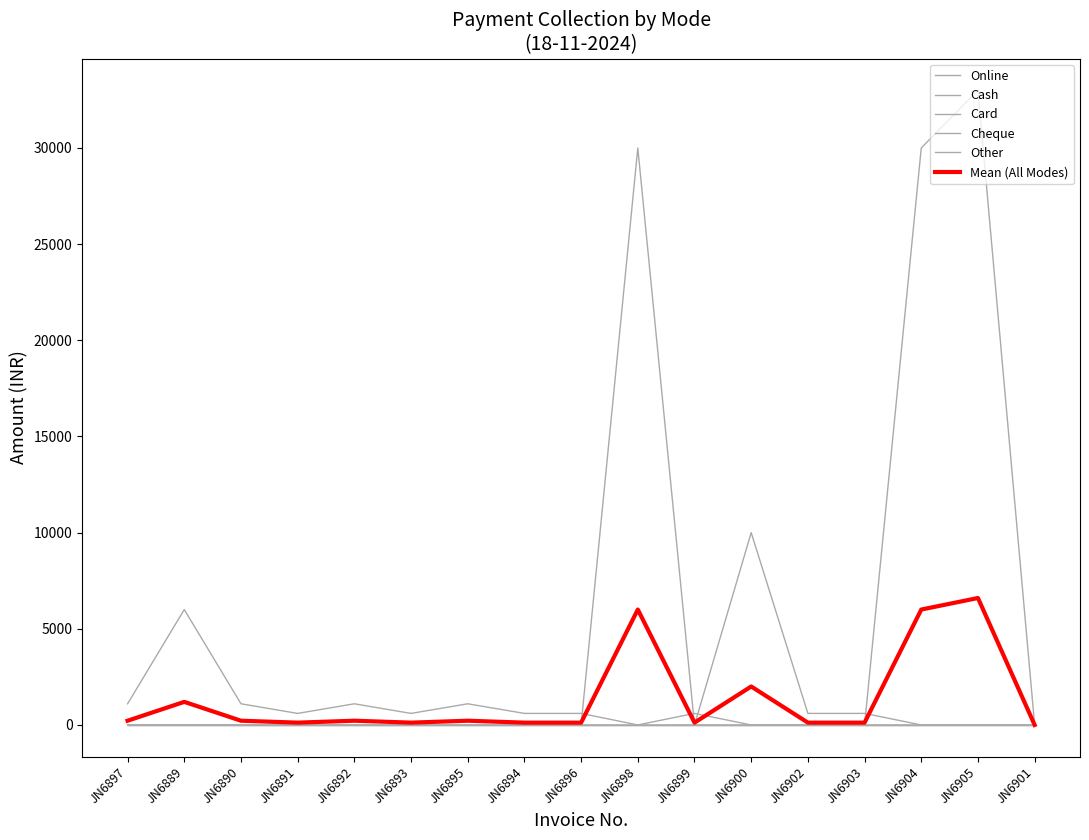

Does the chart have visible grid lines?

No